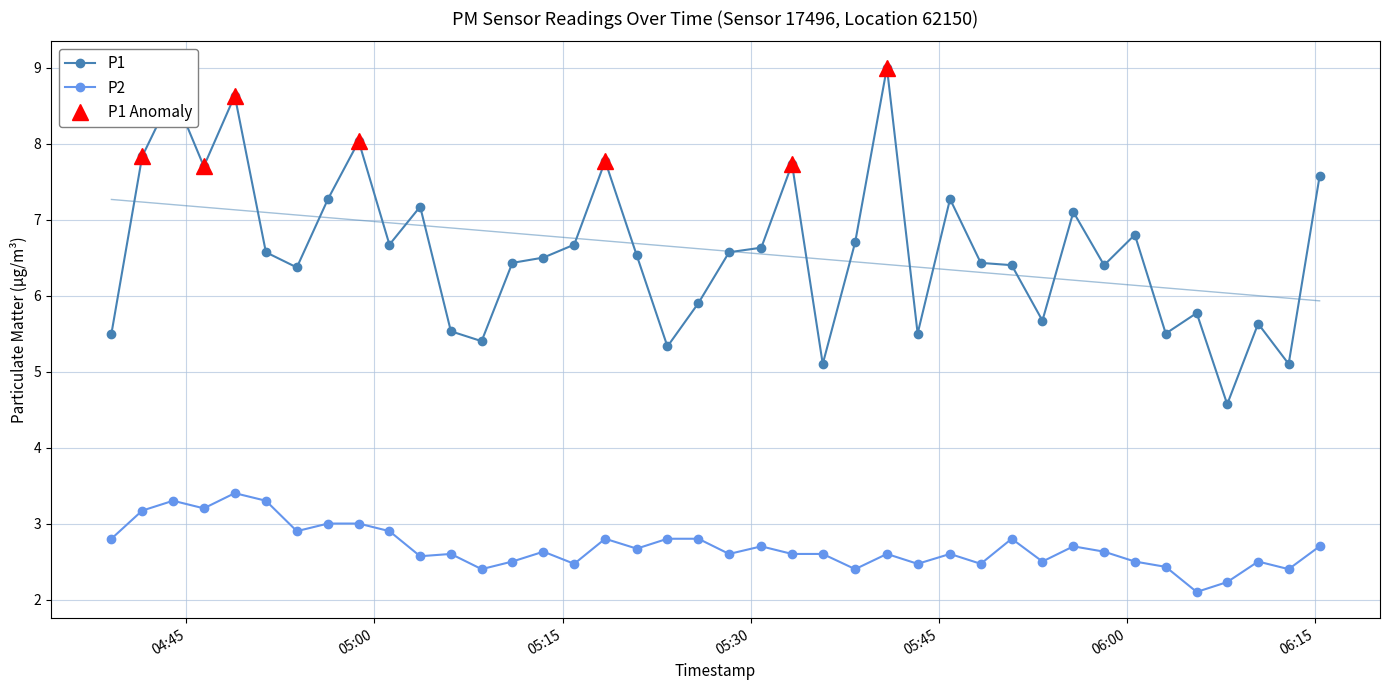

Reading left to right, list all the values displayed in this chart.

P1: 5.5	7.8	8.7	7.7	8.6	6.6	6.4	7.3	8.0	6.7	7.2	5.5	5.4	6.4	6.5	6.7	7.8	6.5	5.3	5.9	6.6	6.6	7.7	5.1	6.7	9.0	5.5	7.3	6.4	6.4	5.7	7.1	6.4	6.8	5.5	5.8	4.6	5.6	5.1	7.6
P2: 2.8	3.2	3.3	3.2	3.4	3.3	2.9	3.0	3.0	2.9	2.6	2.6	2.4	2.5	2.6	2.5	2.8	2.7	2.8	2.8	2.6	2.7	2.6	2.6	2.4	2.6	2.5	2.6	2.5	2.8	2.5	2.7	2.6	2.5	2.4	2.1	2.2	2.5	2.4	2.7